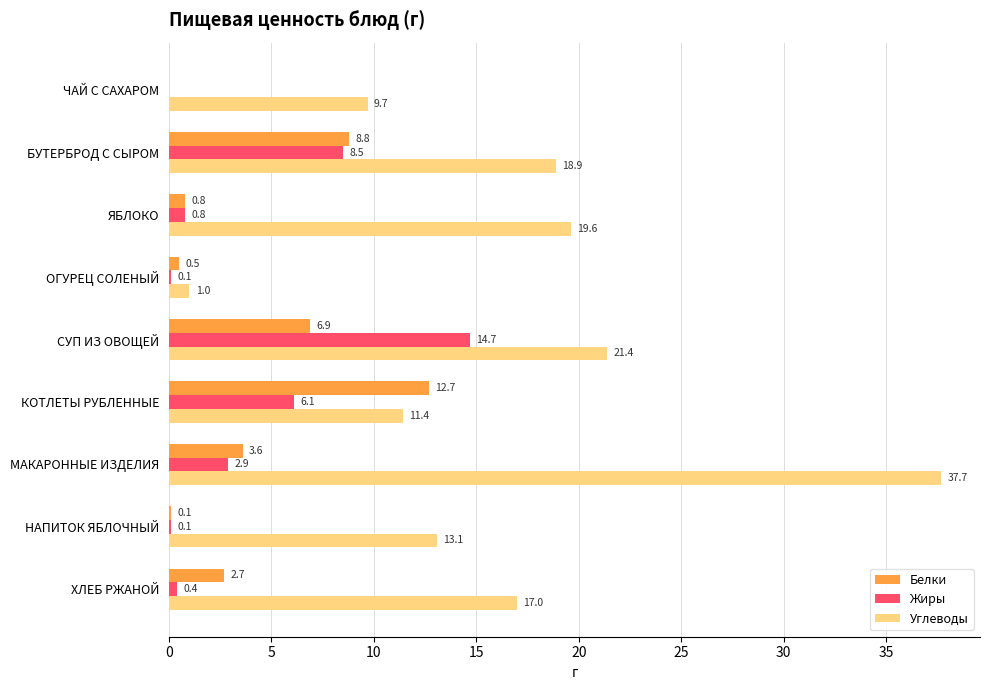

Which series has the largest range (max minus min)?

Углеводы